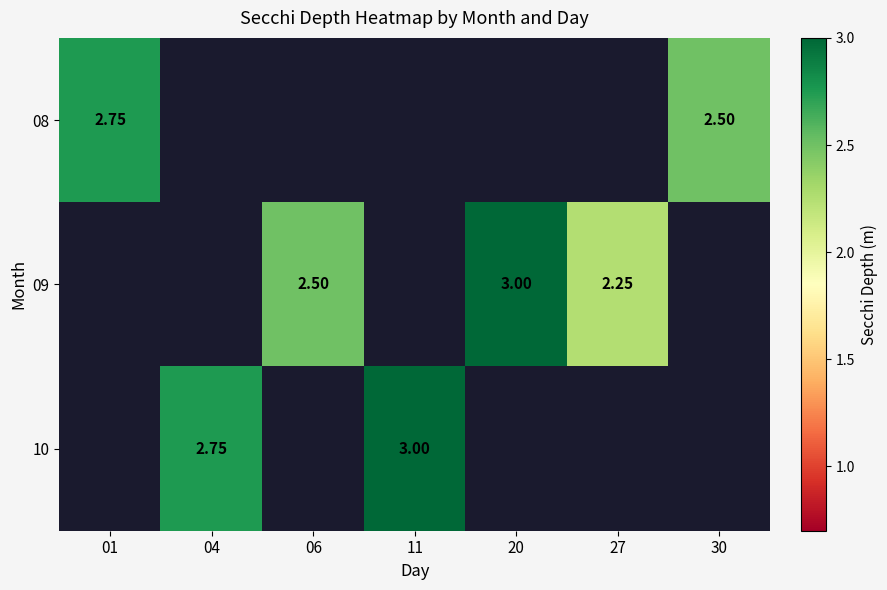

Where is 08 nearest to the value 2?

30